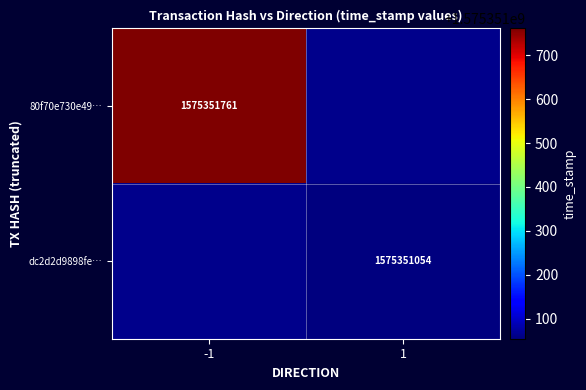

Which has a higher value, 1 or -1?

-1